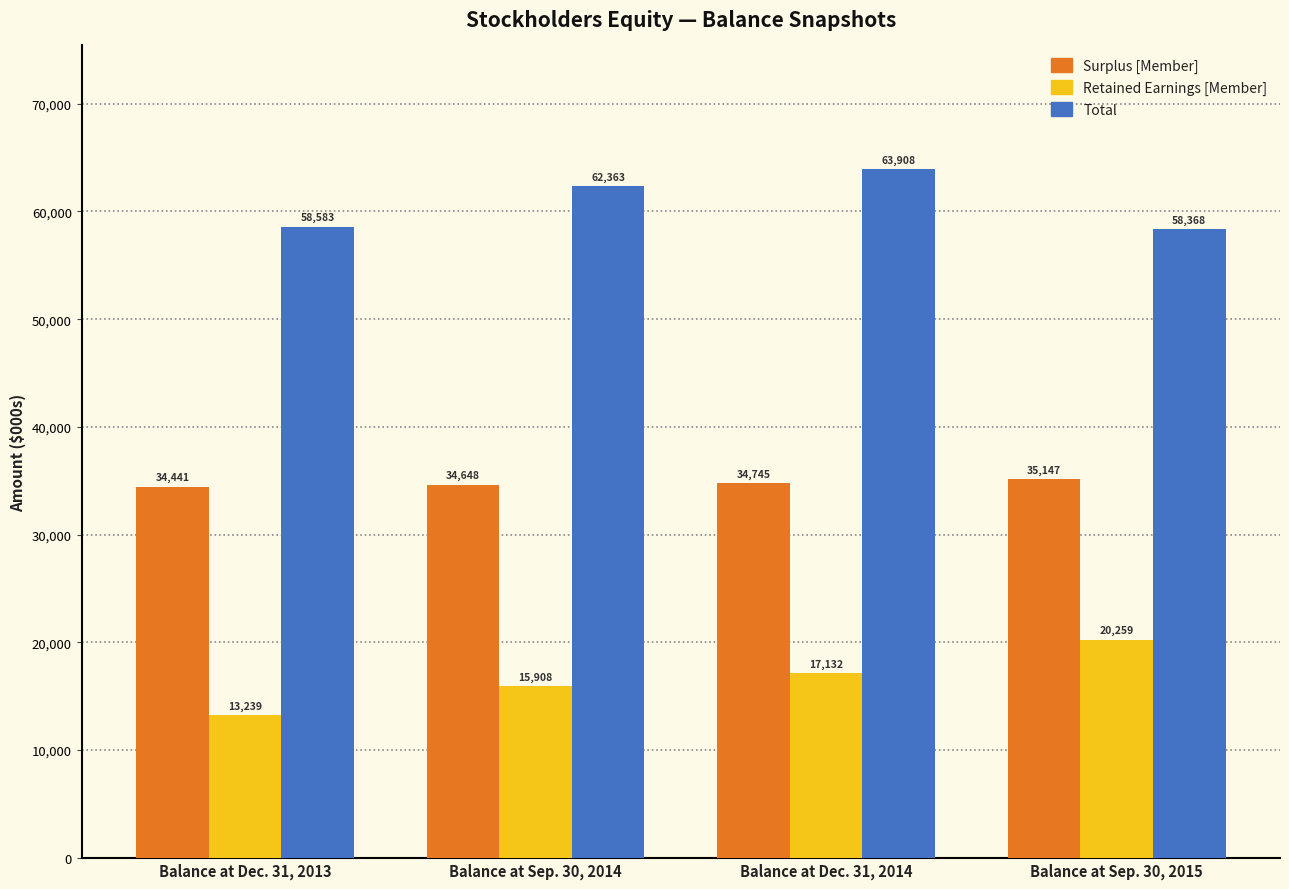

How many groups of bars are there?

4